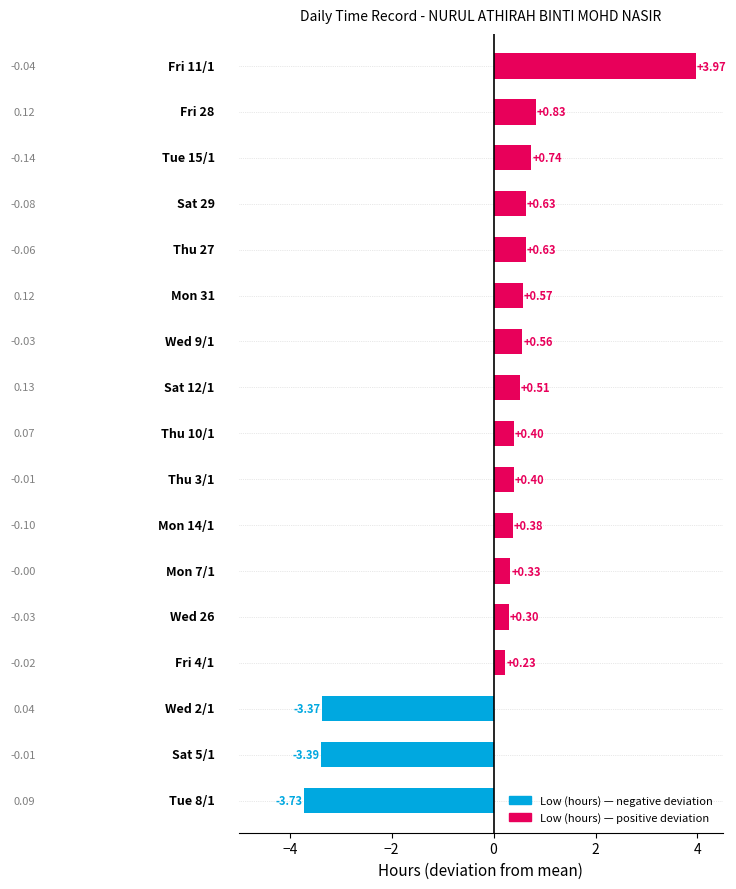

Is it true that Break Total equals 1.1 at Fri 28?

False